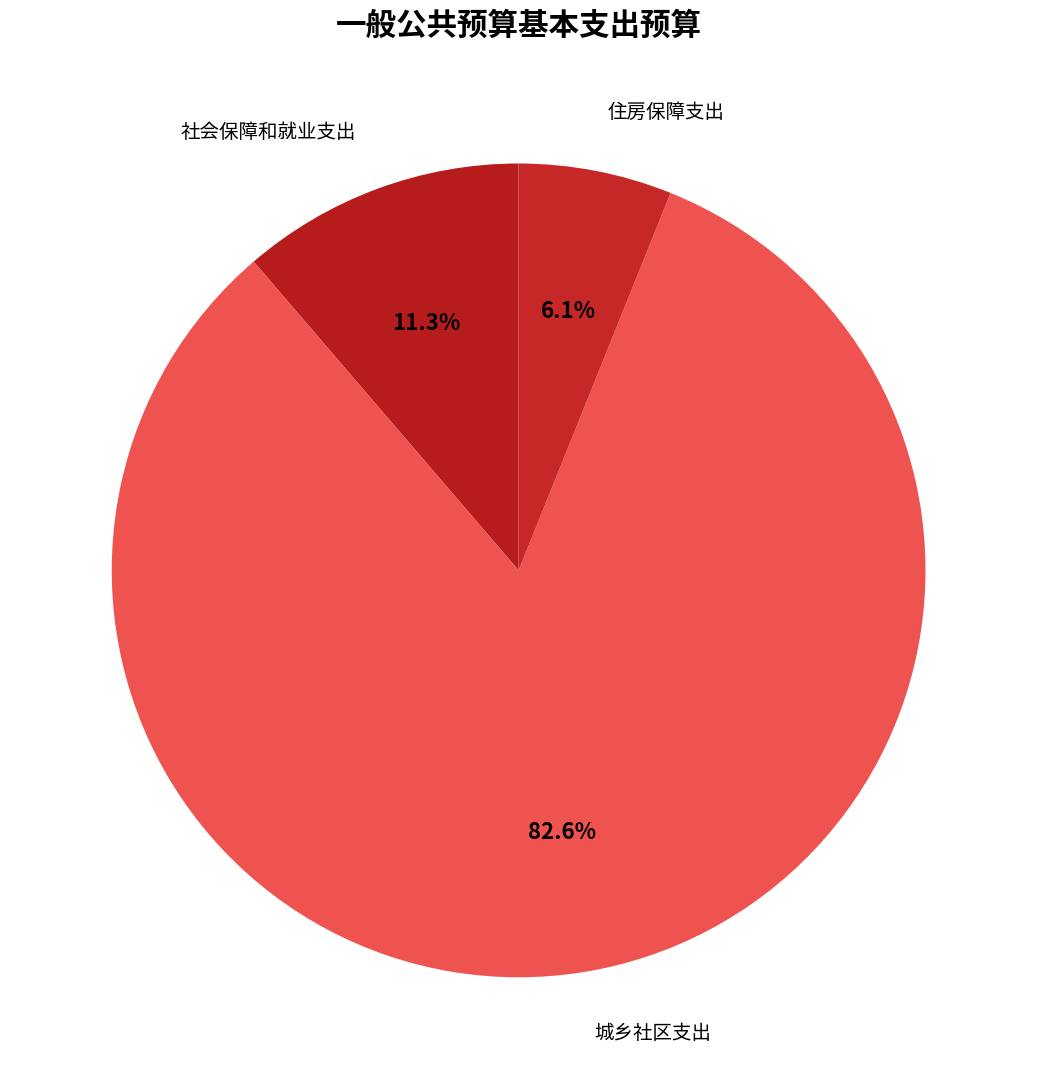

To the nearest percent, what is the combined percentage of 住房保障支出 and 城乡社区支出?

89%